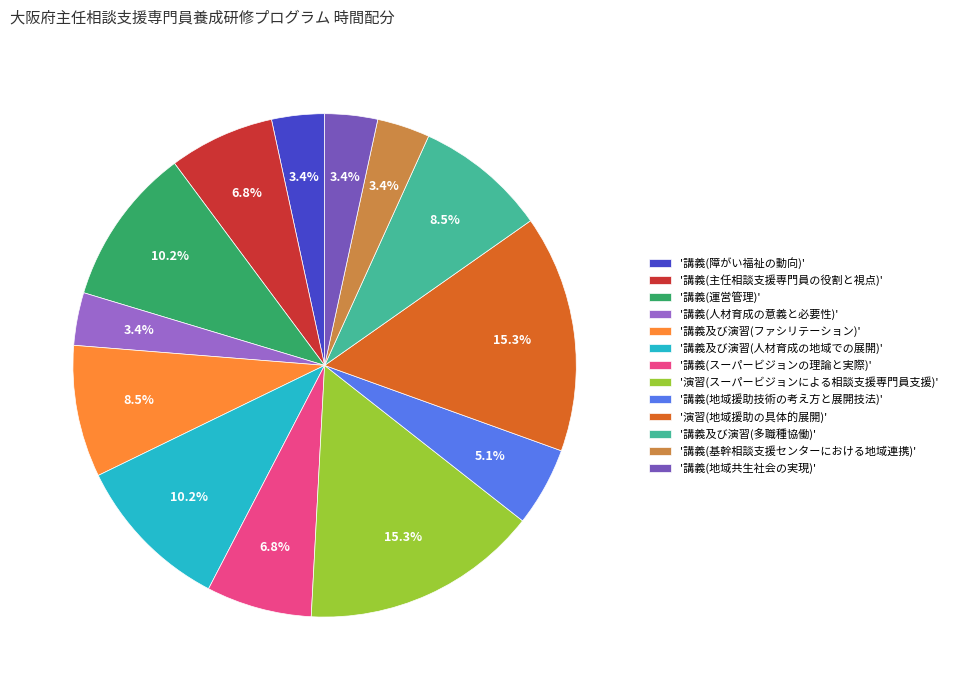

What percentage is NOT represented by '講義(運営管理)'?

89.8%